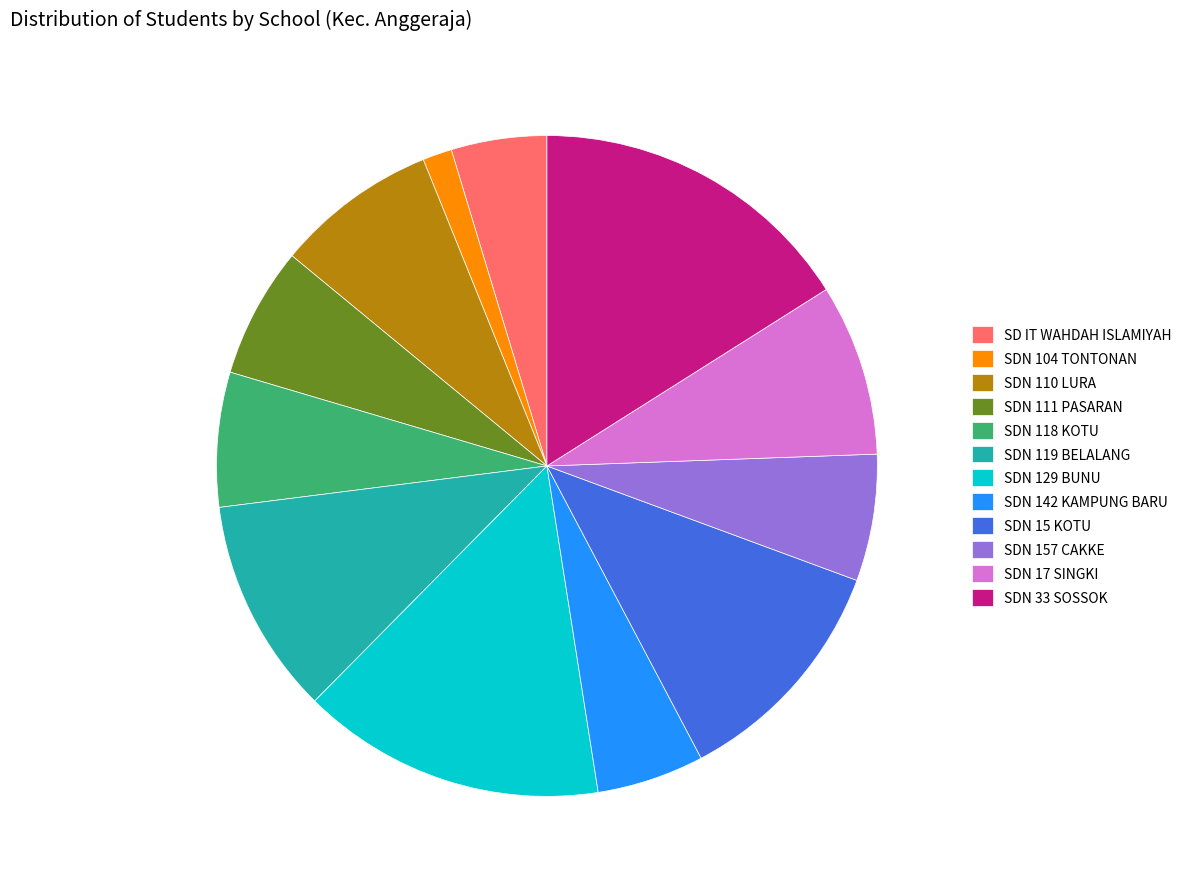

Which slice is the smallest?

SDN 104 TONTONAN